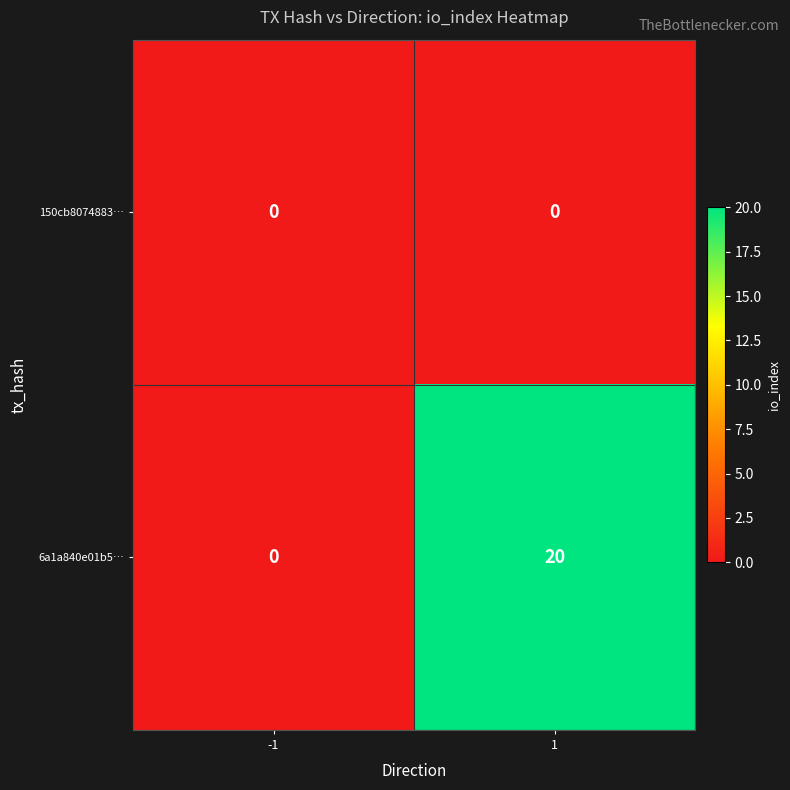

Rank the series by their average value, from lowest to highest.

150cb8074883…, 6a1a840e01b5…